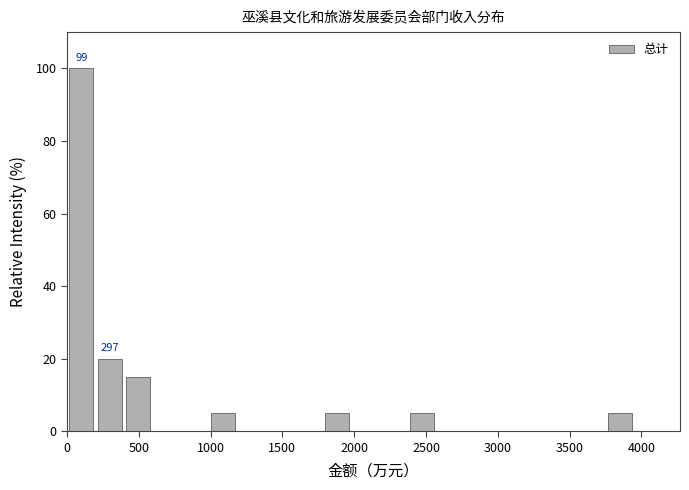

Read against the x-axis, roughly where is the centre of the tallest bar?

100